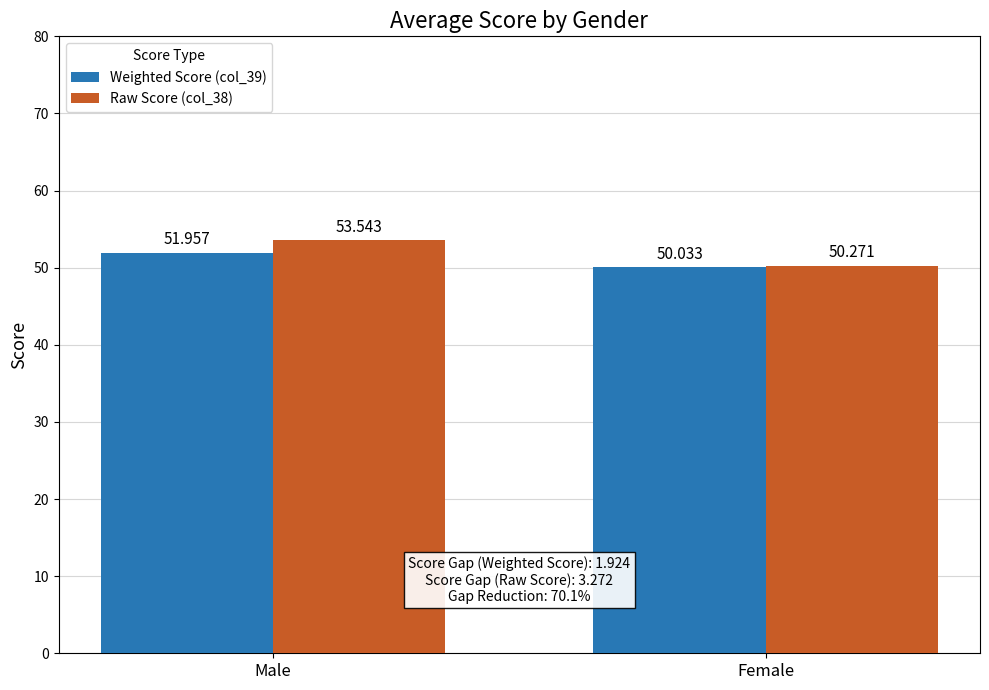

What is the sum of all Weighted Score (col_39) values?

102.0